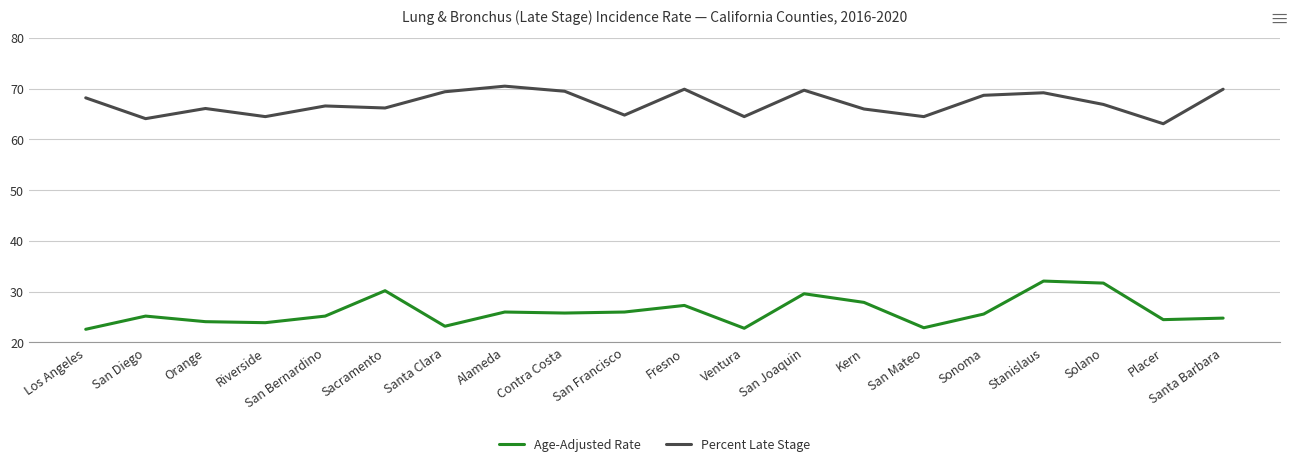

What is the spread (max minus min) of values at San Diego?

38.9